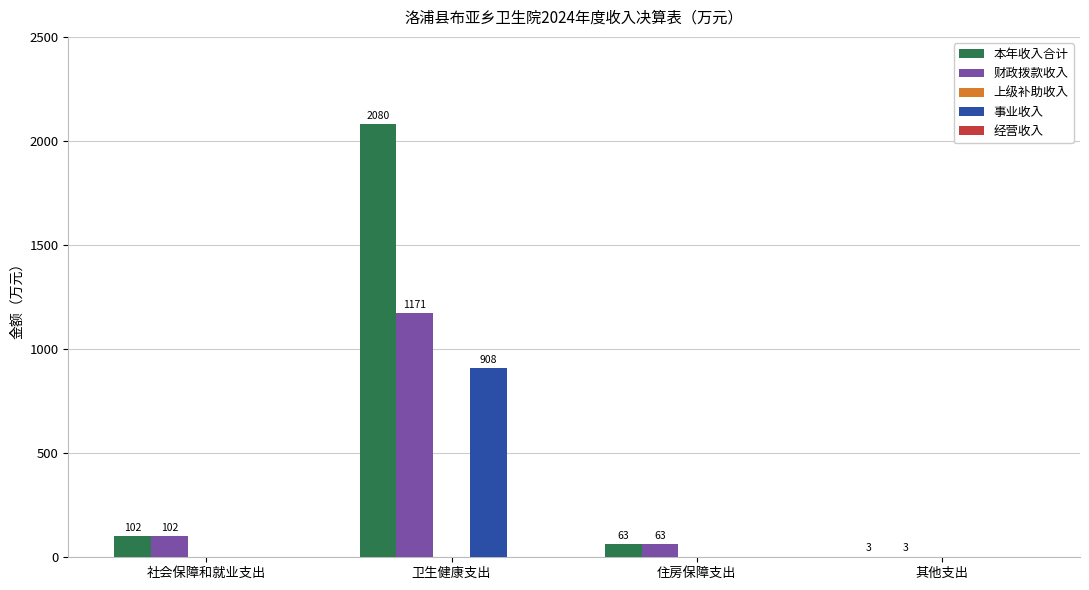

At which category does the chart reach its peak across all series?

卫生健康支出